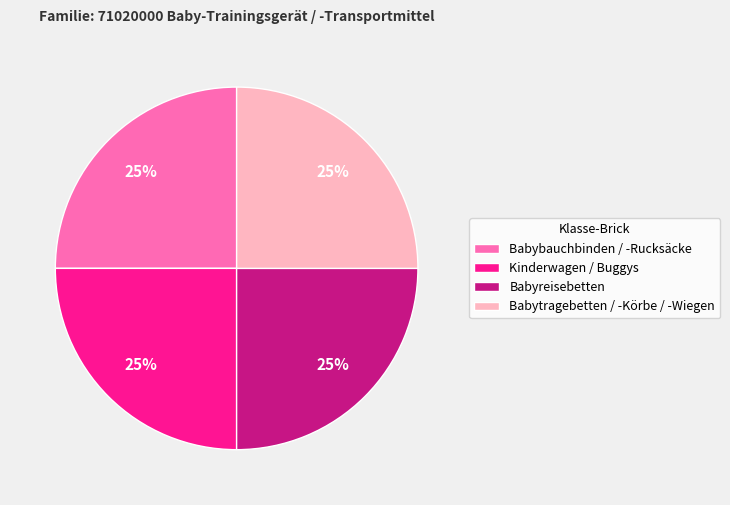

What is the ratio of the value at Babybauchbinden / -Rucksäcke to the value at Babyreisebetten?

1.0